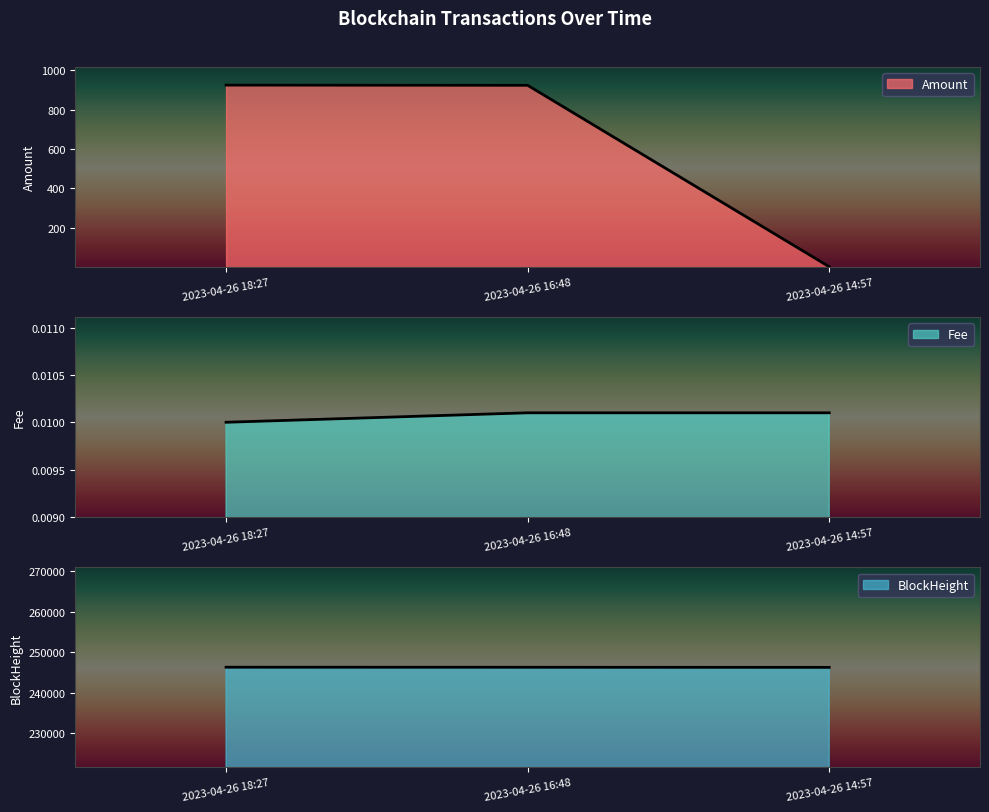

Does the chart have visible grid lines?

No